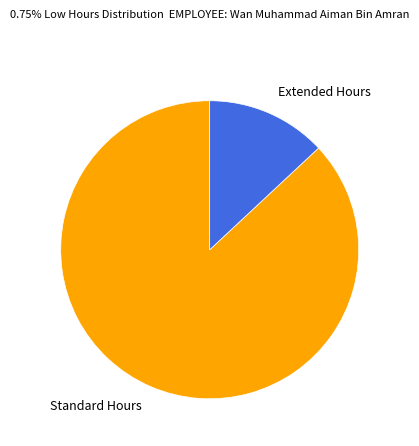

Is it true that Standard Hours is 87% of the pie?

True